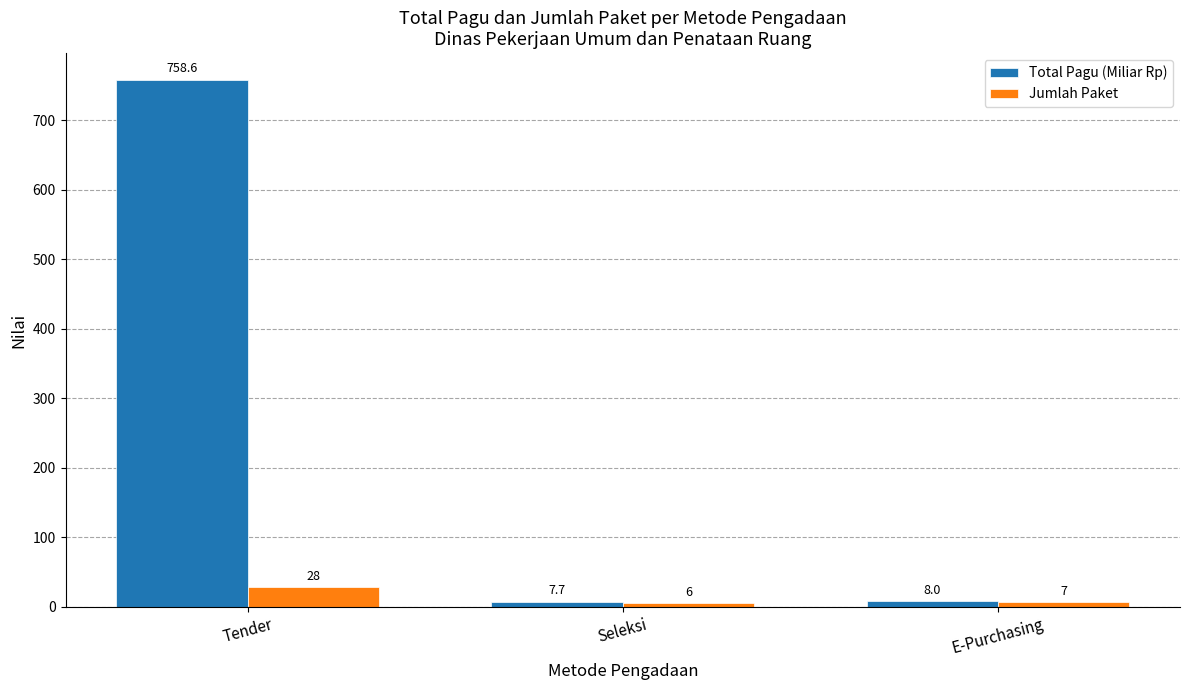

List the labels in order of Jumlah Paket value, largest first.

Tender, E-Purchasing, Seleksi